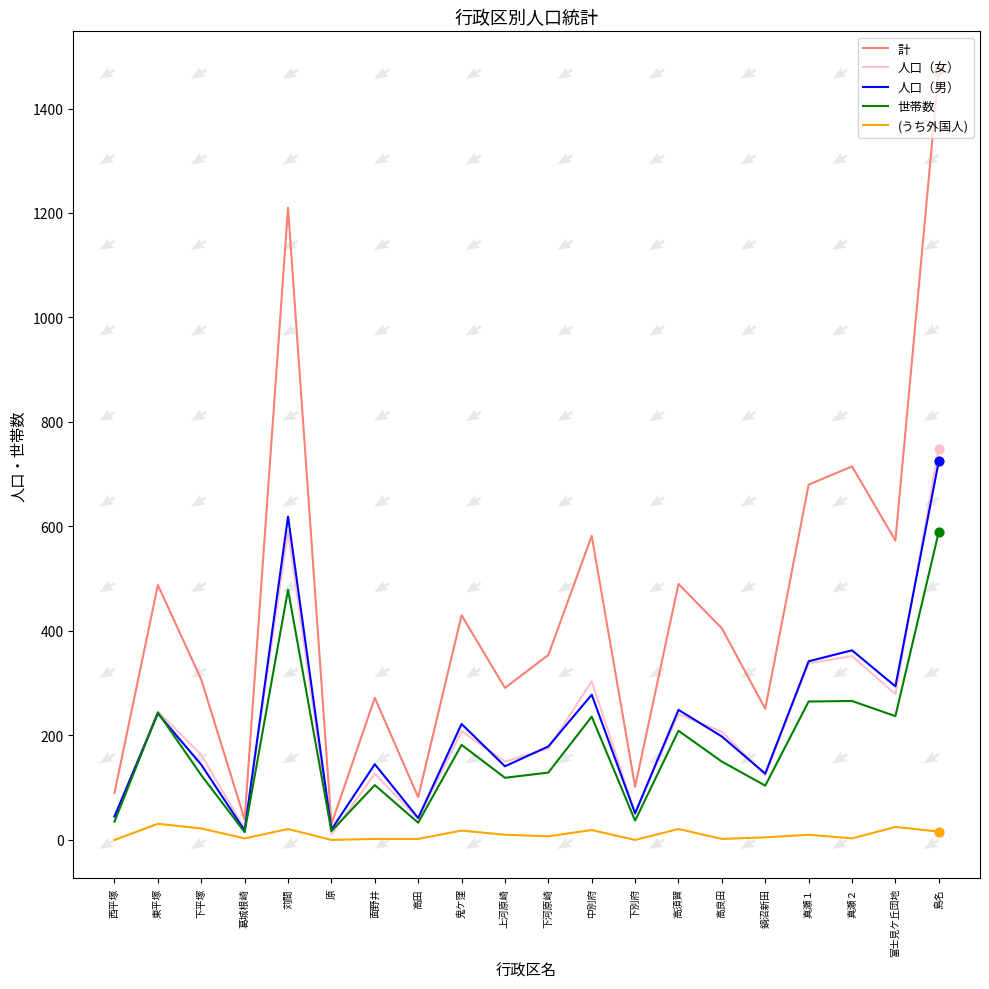

Which series has the largest total across all categories?

計